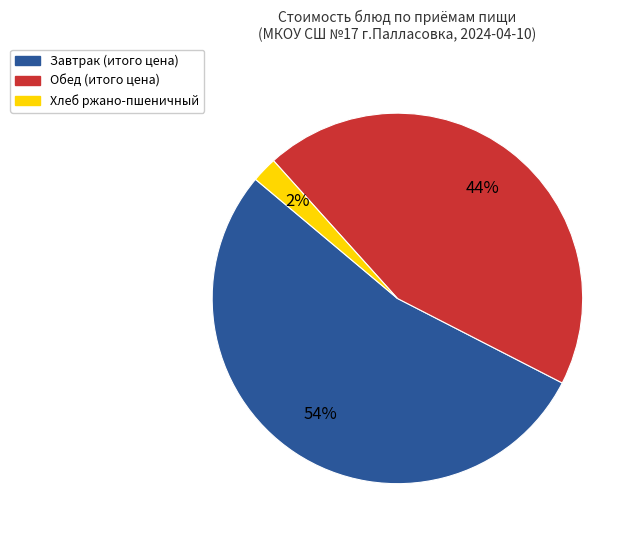

Does any single category account for the majority?

Yes